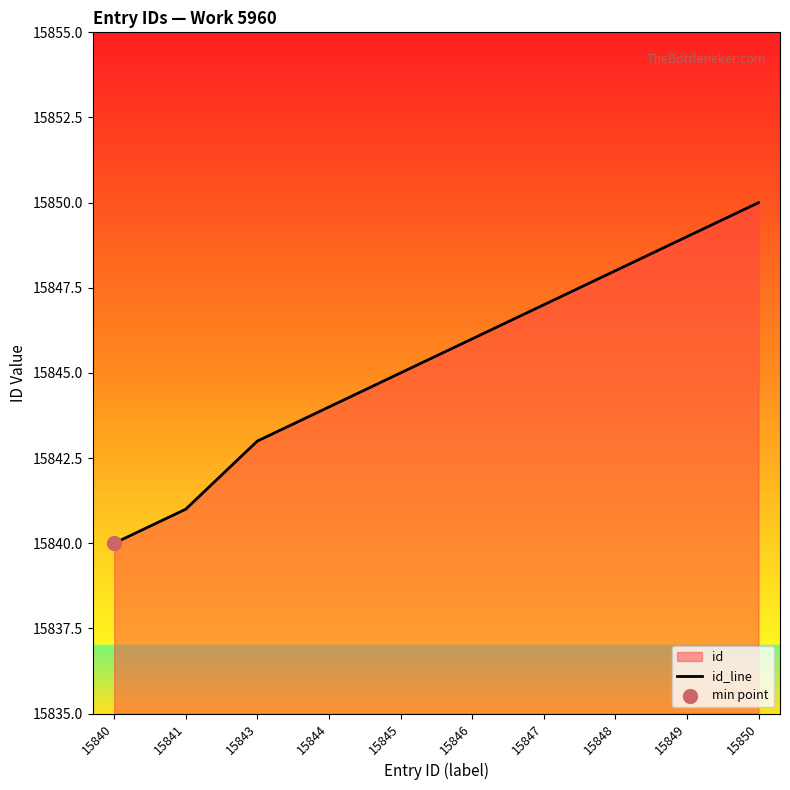

What is the change in value from 15846 to 15850?

+4